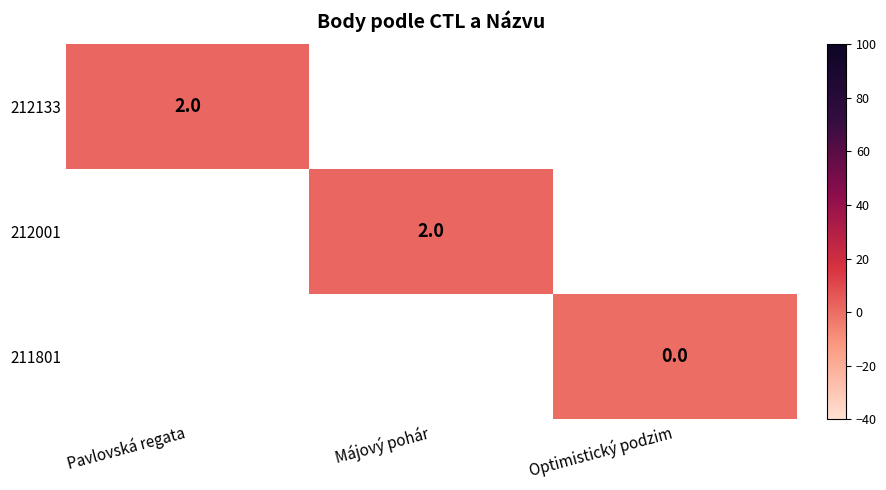

True or false: 212133 has a value of 2 at Pavlovská regata.

True